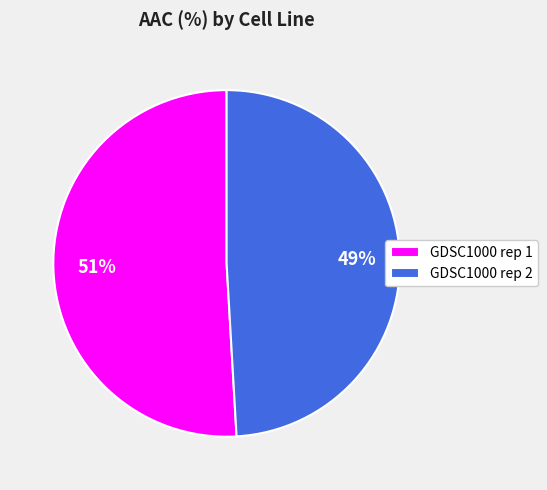

Does GDSC1000 rep 2 account for over 50% of the chart?

No